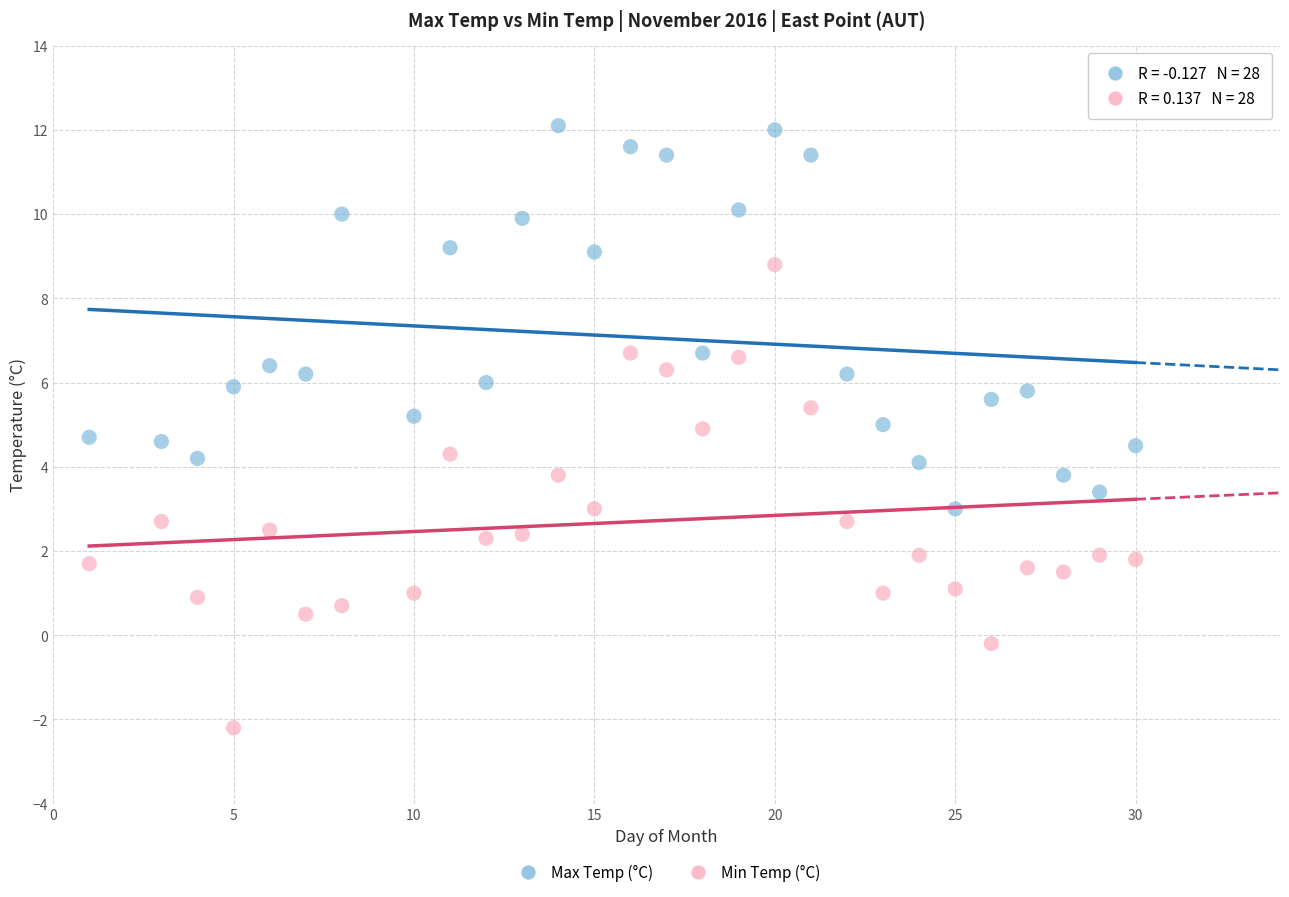

Which series reaches the maximum Y coordinate?

Max Temp (°C)